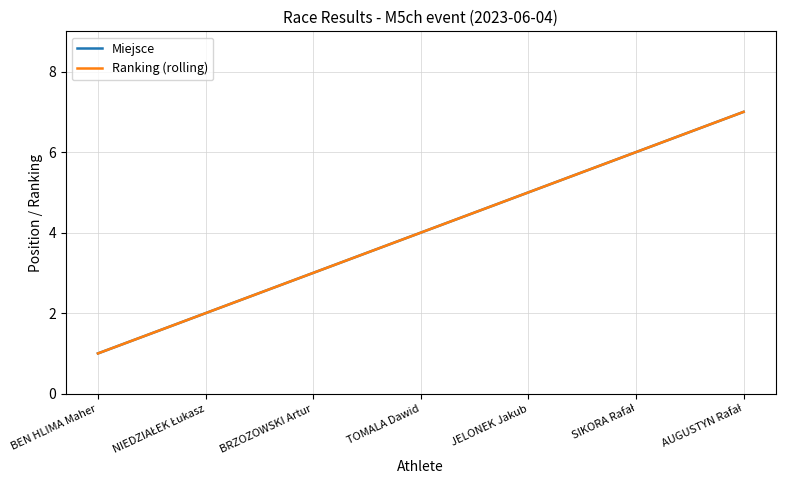

What is the difference between the maximum and minimum values in the Ranking (rolling) series?

6